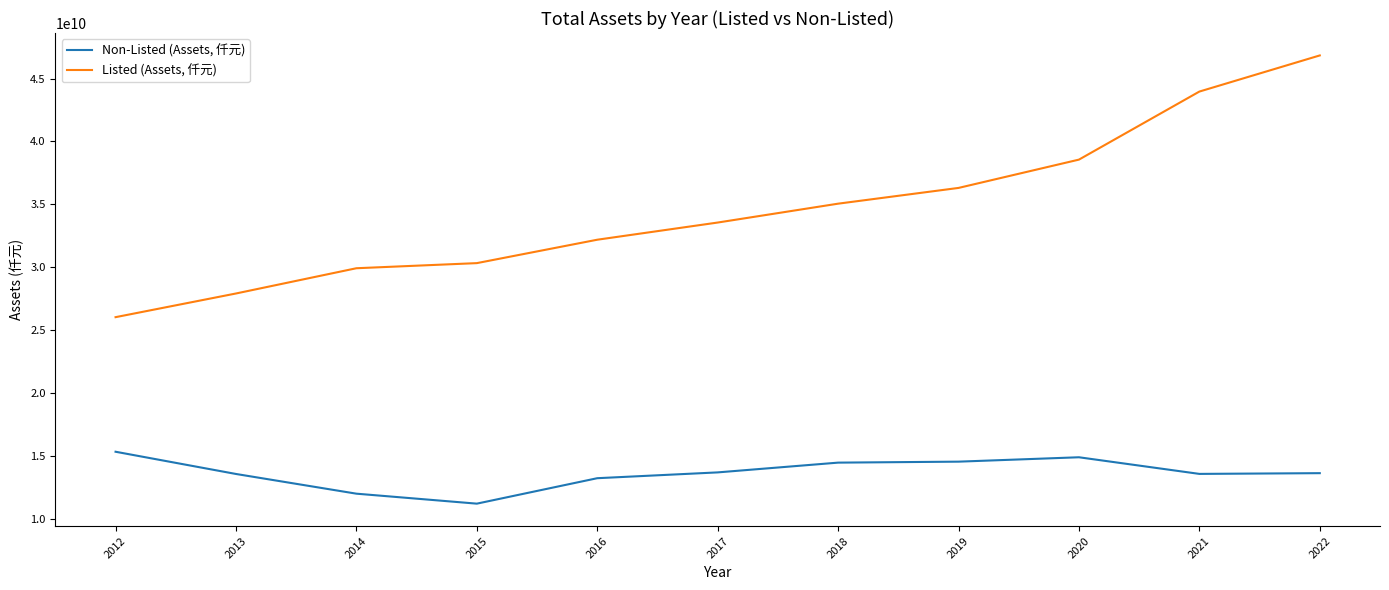

Which series changed the most between 2019 and 2021?

Listed (Assets, 仟元)